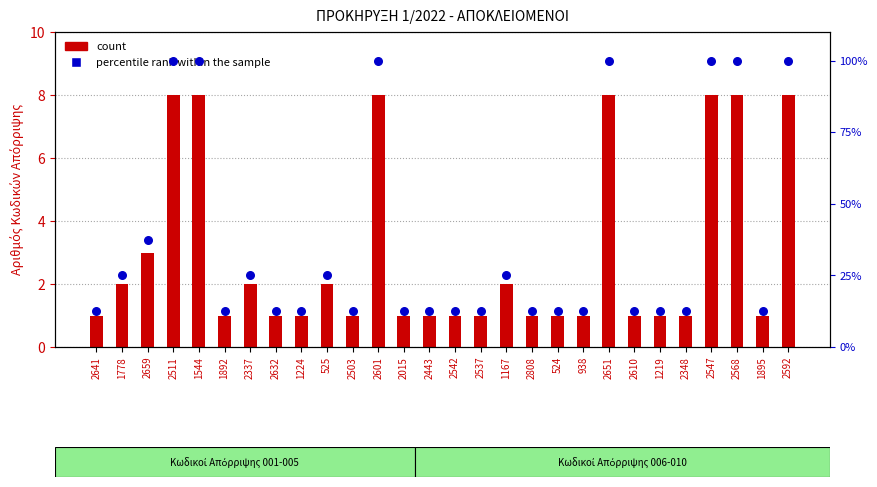

Is the value of percentile rank within the sample at 2601 greater than the value of count at 525?

Yes